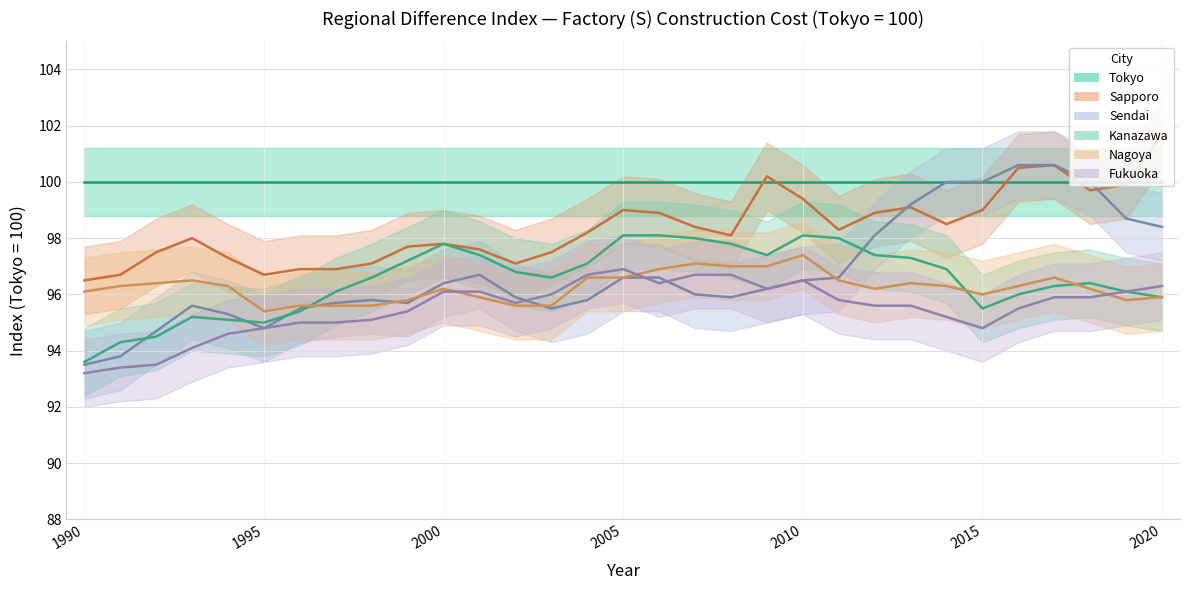

Rank the categories by Kanazawa value from lowest to highest.

1990, 1991, 1992, 1995, 1994, 1993, 1996, 2015, 2020, 2016, 1997, 2019, 2017, 2018, 1998, 2003, 2002, 2014, 2004, 1999, 2013, 2001, 2009, 2012, 2000, 2008, 2007, 2011, 2005, 2006, 2010